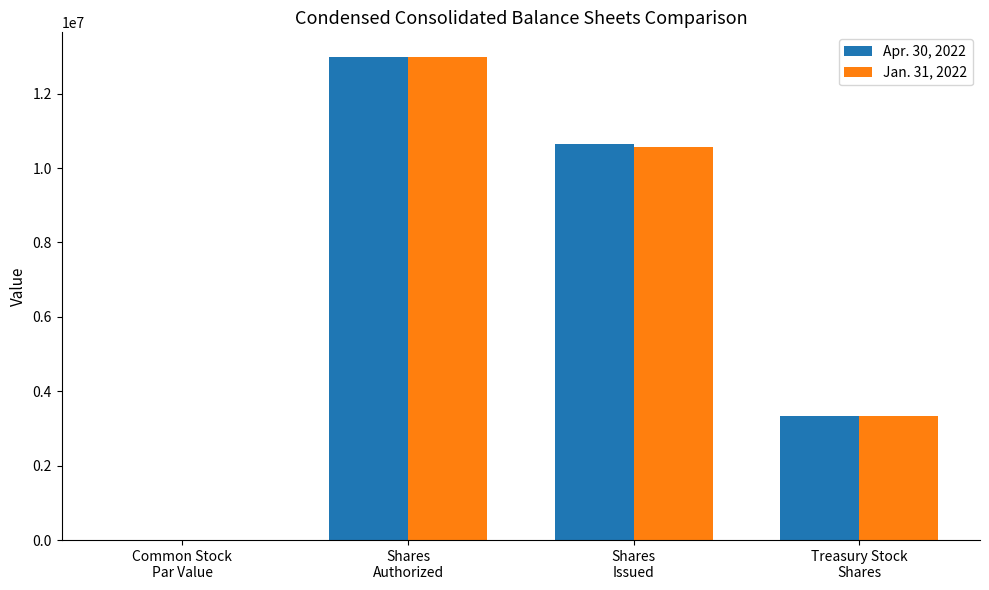

What is the highest value of the Apr. 30, 2022 series?

13000000.0